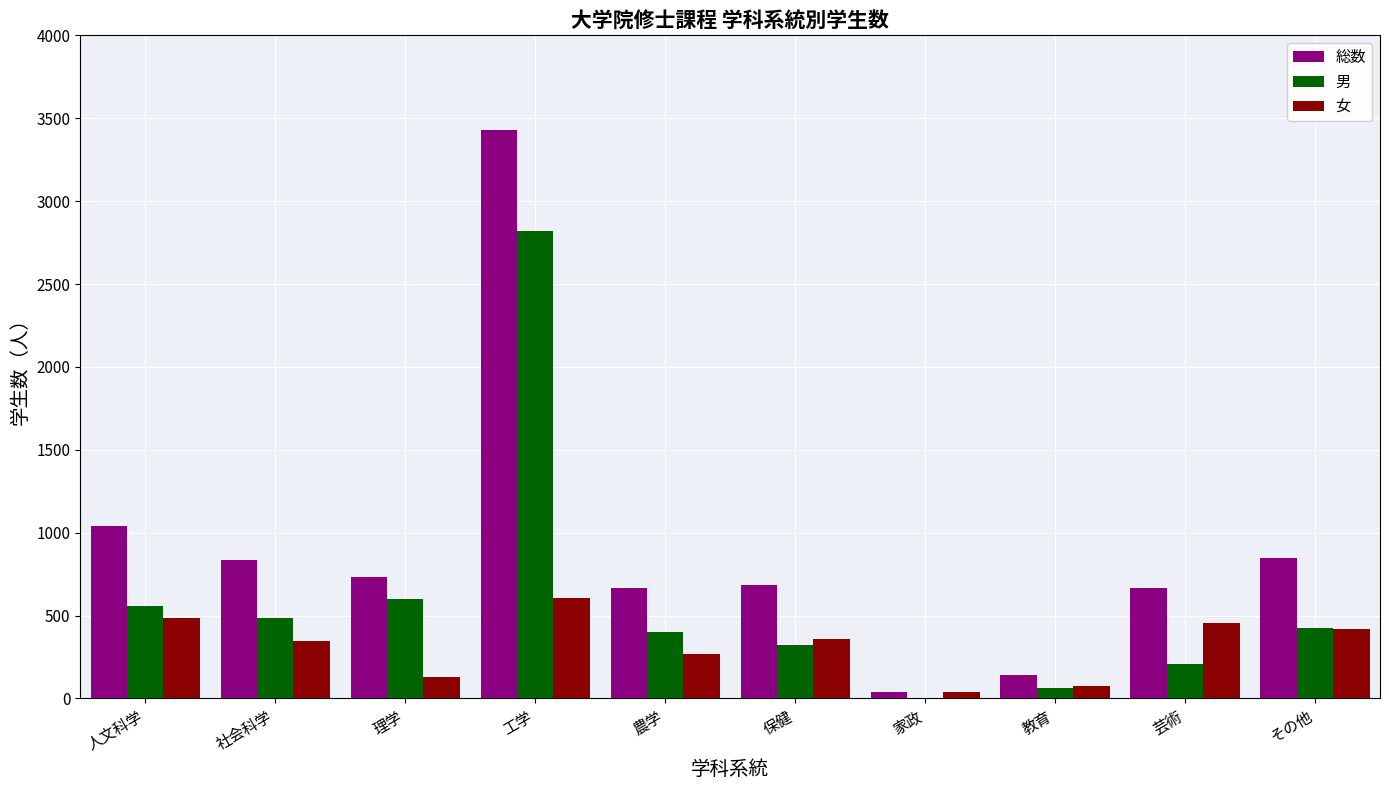

At which category is the sum across all series the highest?

工学